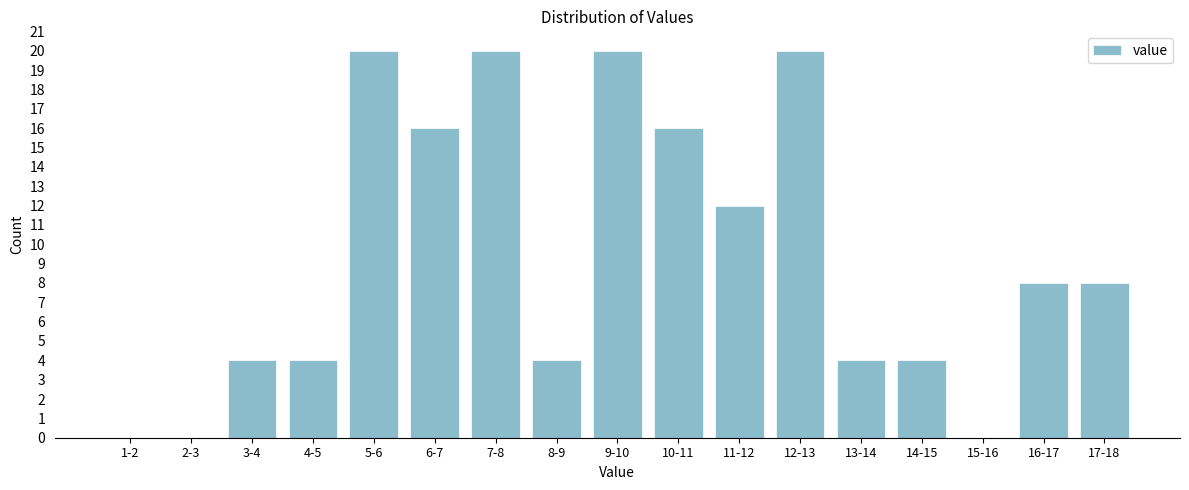

Reading right to left, list all the values displayed in this chart.

17-18=8	16-17=8	15-16=0	14-15=4	13-14=4	12-13=20	11-12=12	10-11=16	9-10=20	8-9=4	7-8=20	6-7=16	5-6=20	4-5=4	3-4=4	2-3=0	1-2=0